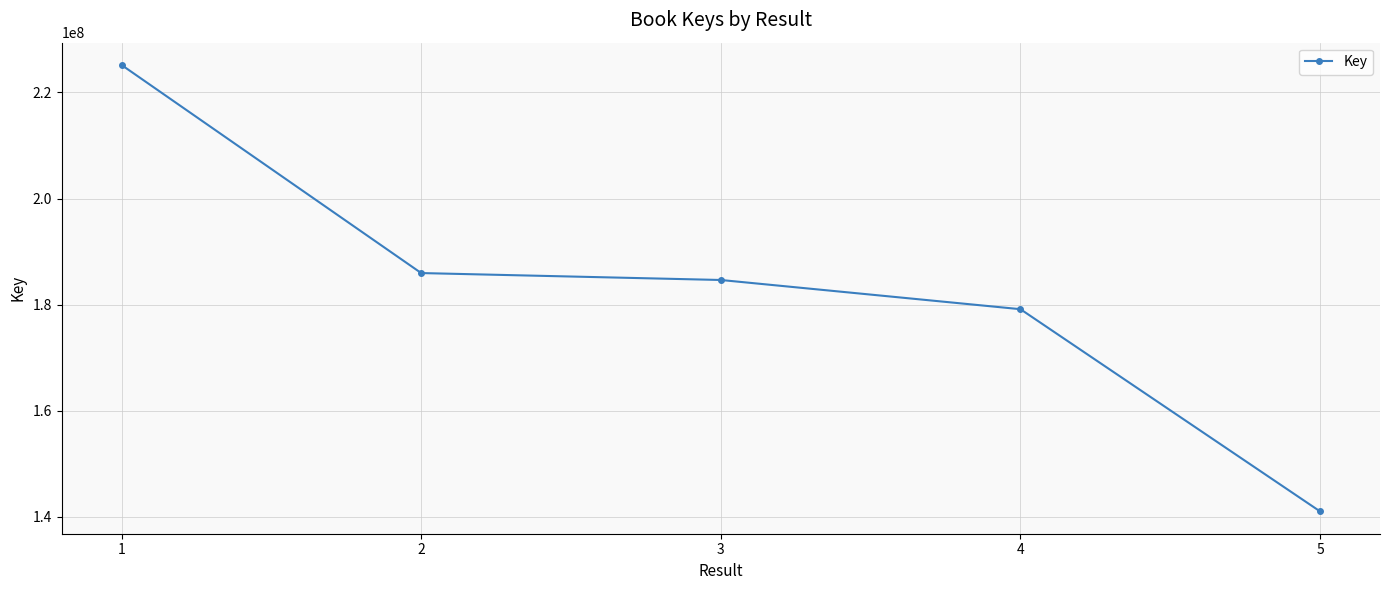

Approximately how many times larger is the value at 5 compared to 4?

0.8